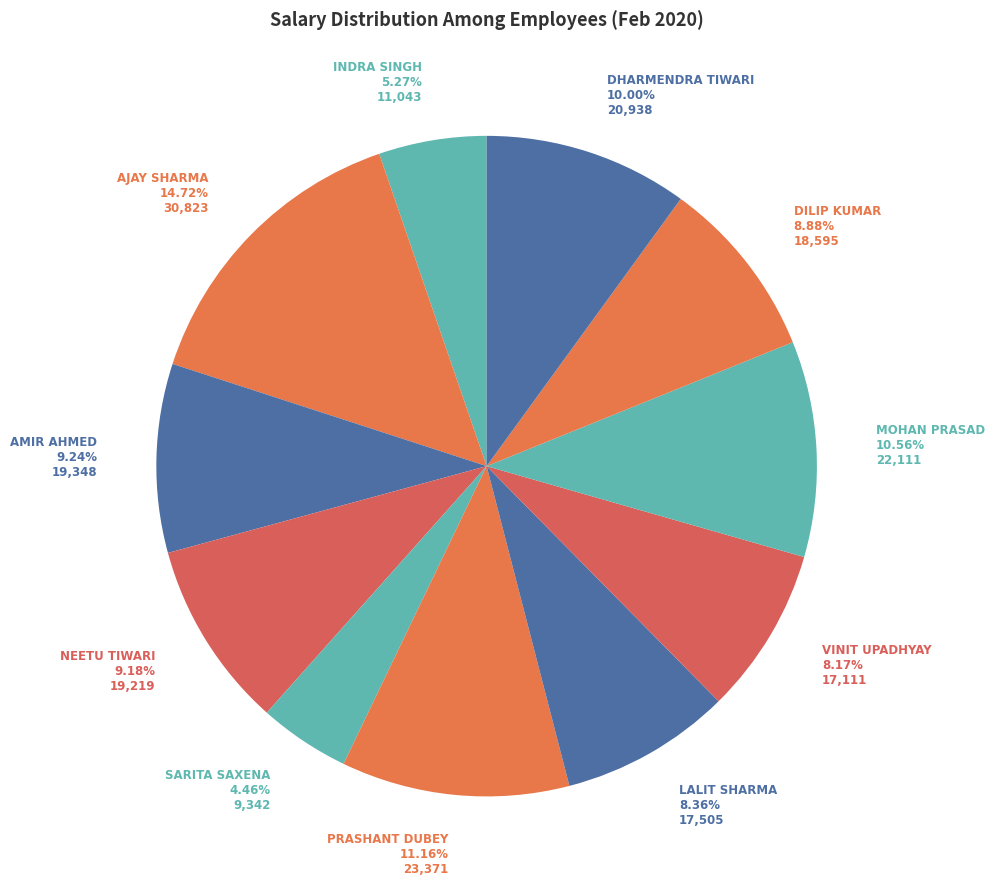

Which category has the biggest portion of the pie?

AJAY SHARMA